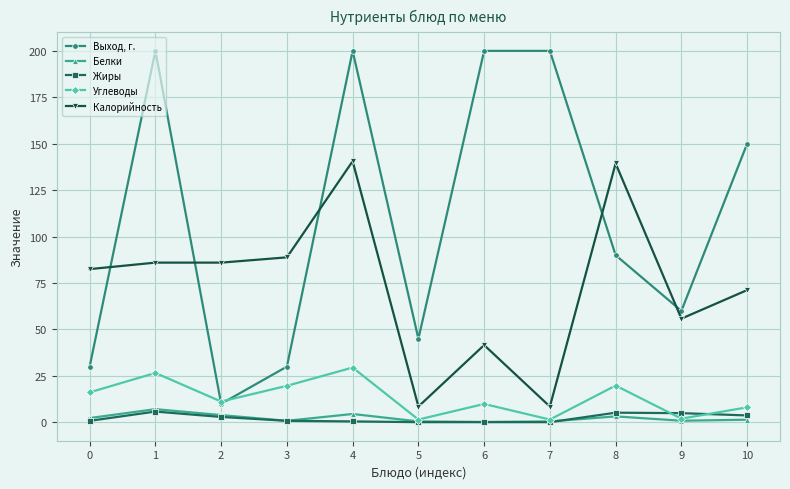

What is the value of the Выход, г. point at the 8th from the left?

200.0